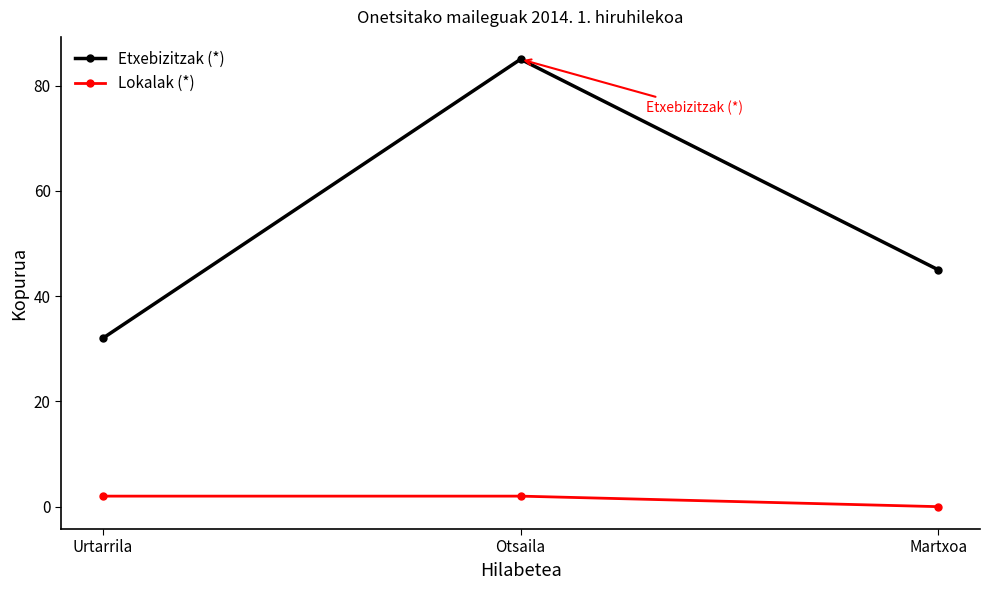

What is the total value across all series at Urtarrila?

34